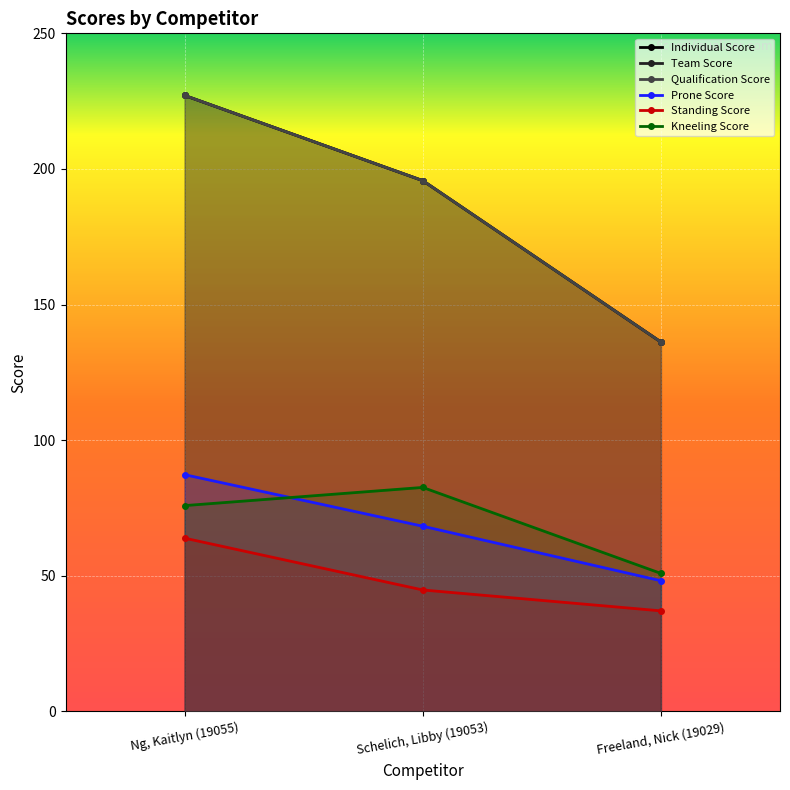

What is the difference between the highest and lowest values at Schelich, Libby (19053)?

150.9